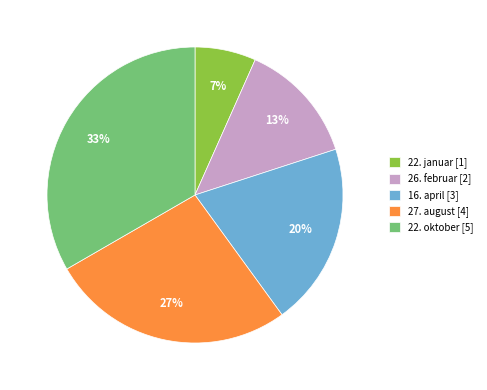

Rank the categories by value from lowest to highest.

22. januar, 26. februar, 16. april, 27. august, 22. oktober